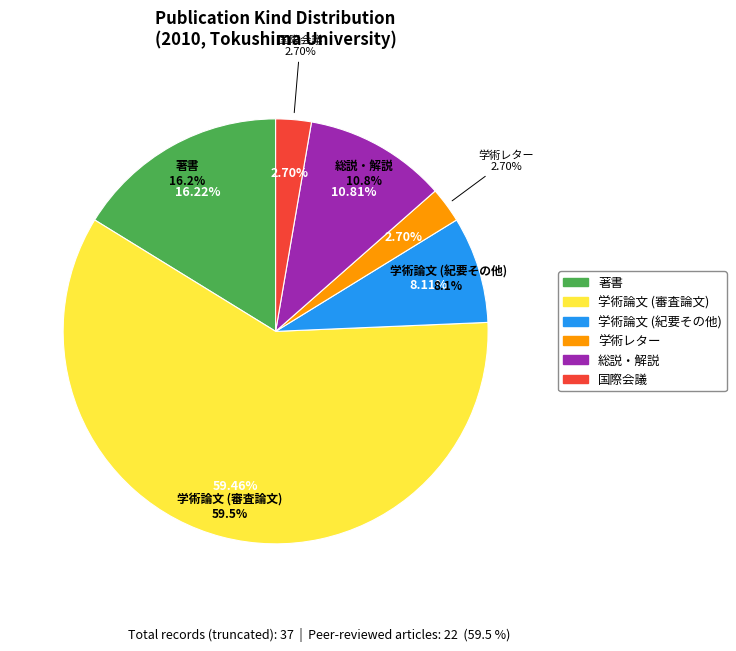

To the nearest percent, what portion does 学術レター represent?

3%